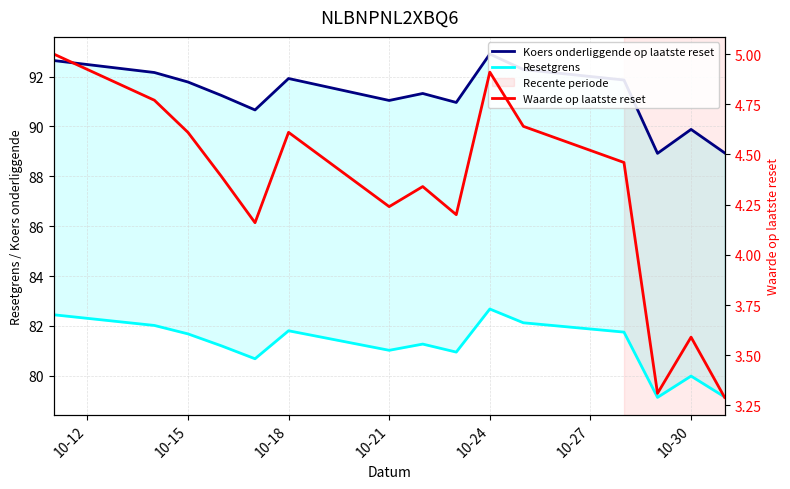

What value does the Koers onderliggende op laatste reset series have at 10-12?

92.6